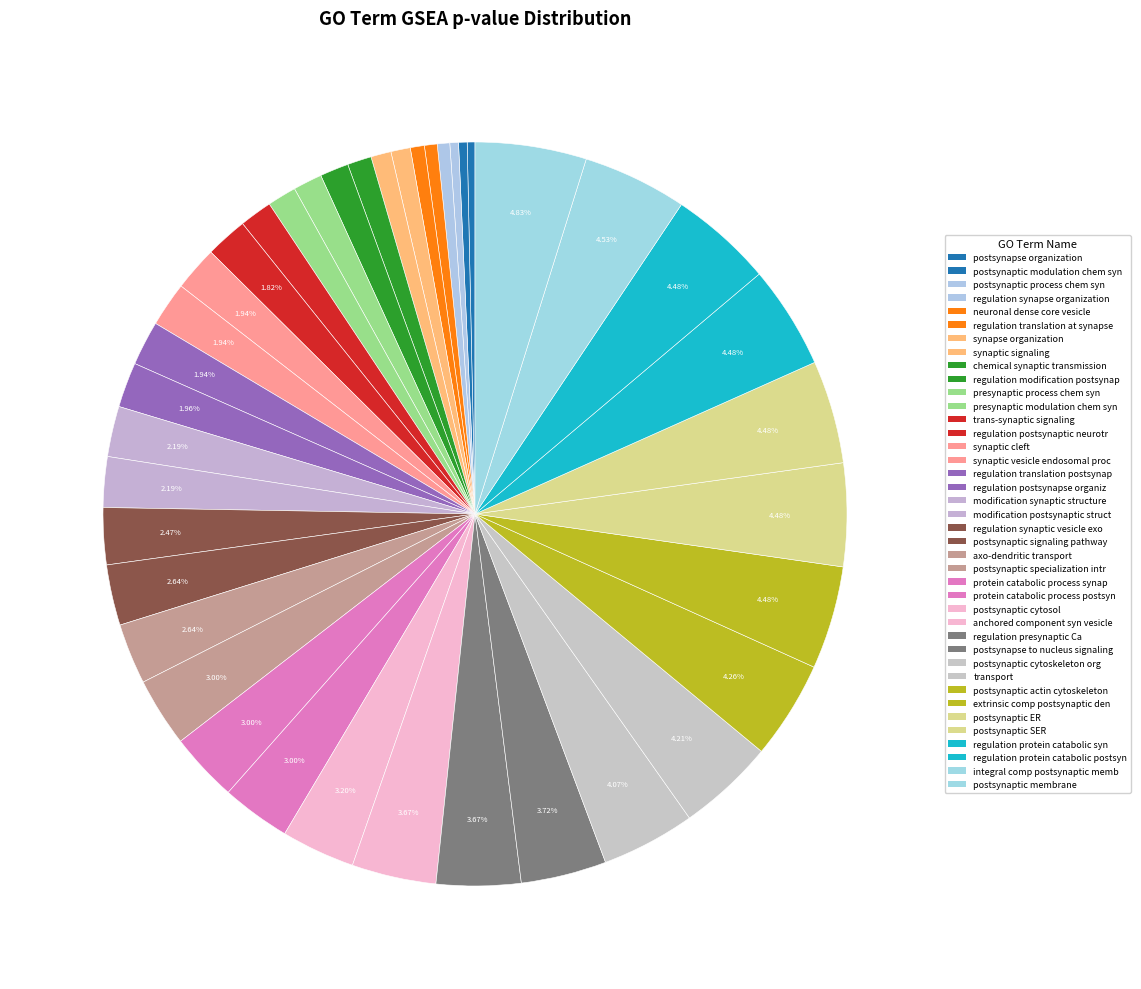

How many slices are in this pie chart?

40